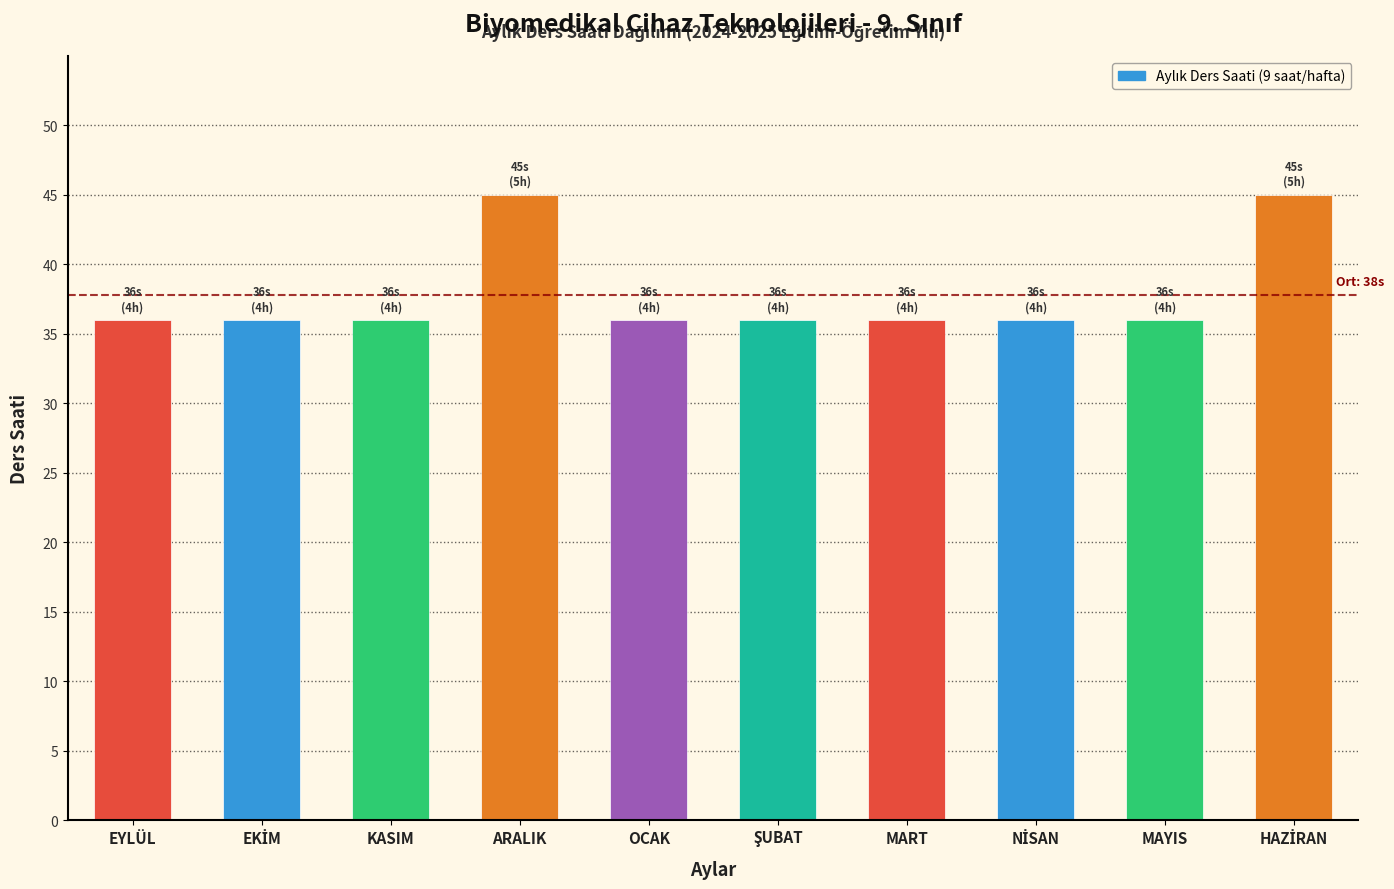

Reading left to right, transcribe all the data shown in this chart.

36	36	36	45	36	36	36	36	36	45